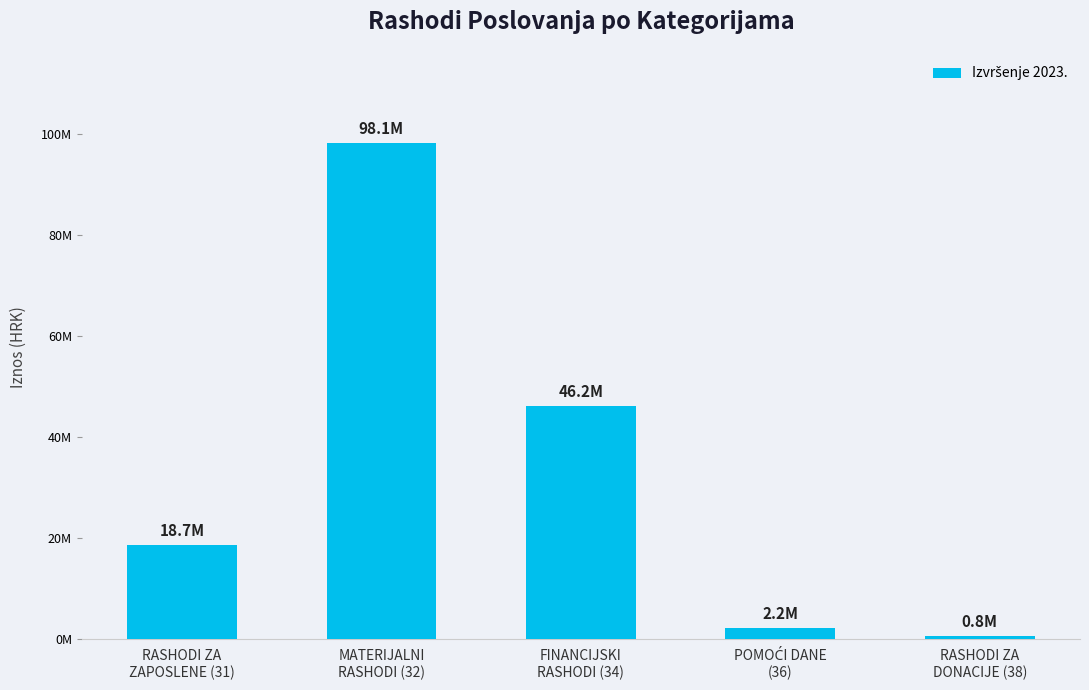

What is the difference between the values at MATERIJALNI
RASHODI (32) and FINANCIJSKI
RASHODI (34)?

51948807.2